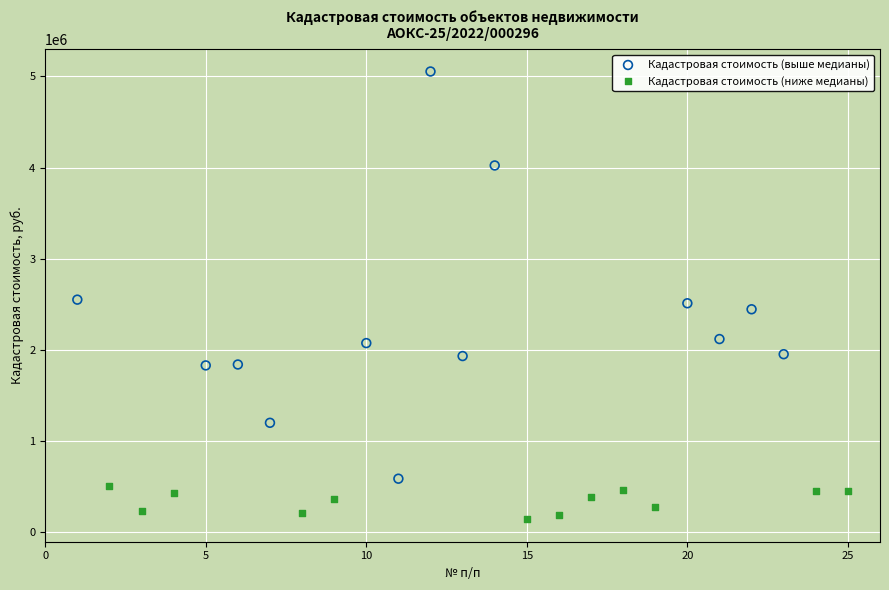

Which series reaches the maximum Y coordinate?

Кадастровая стоимость (выше медианы)